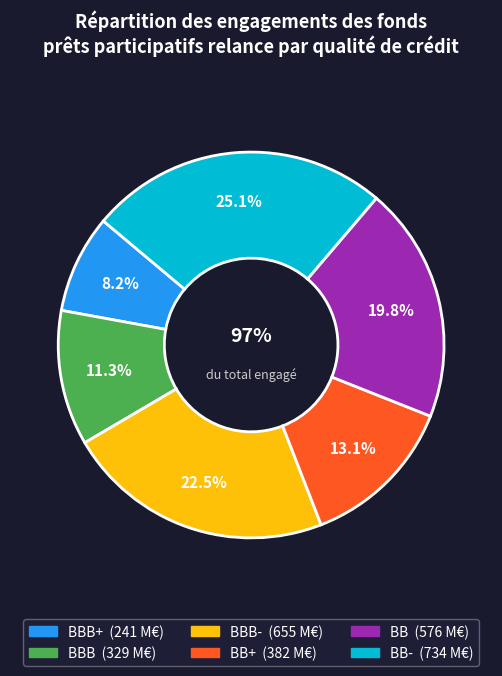

Count the number of slices in the pie.

6